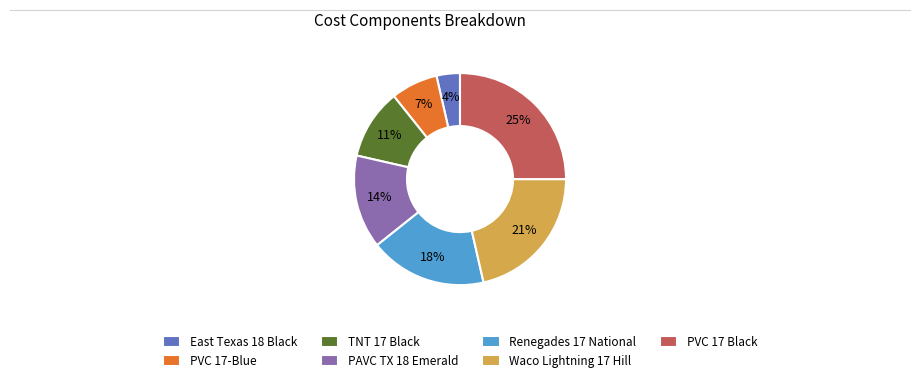

How many segments does this pie chart have?

7